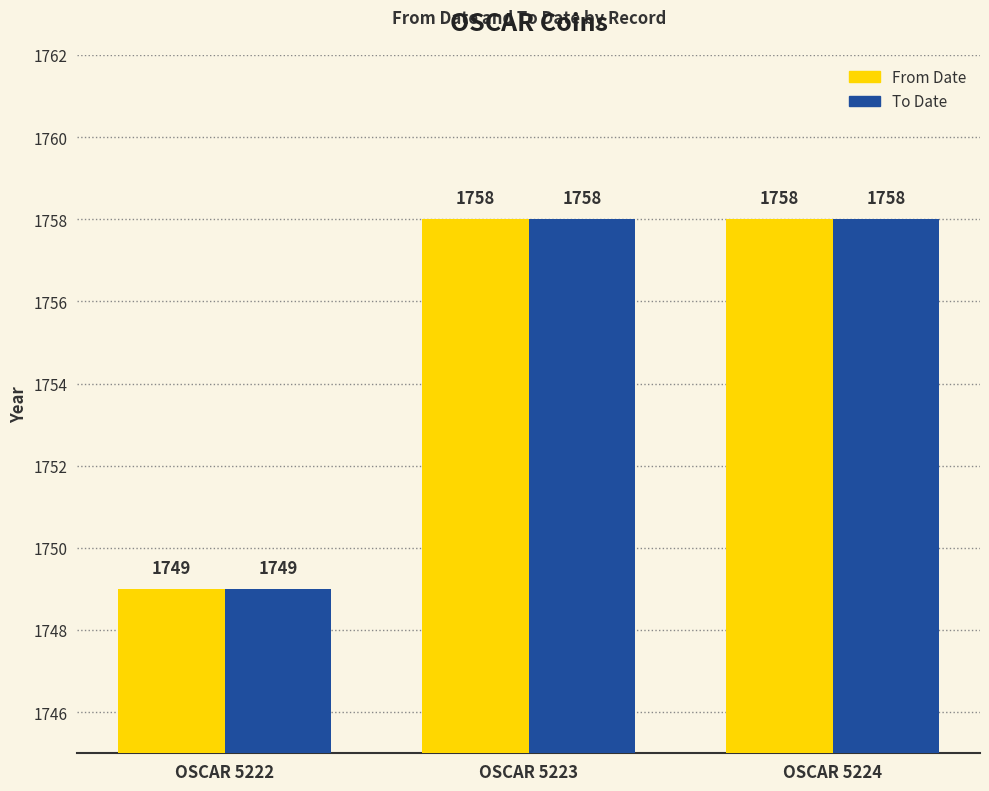

How many bars are there in each group?

2